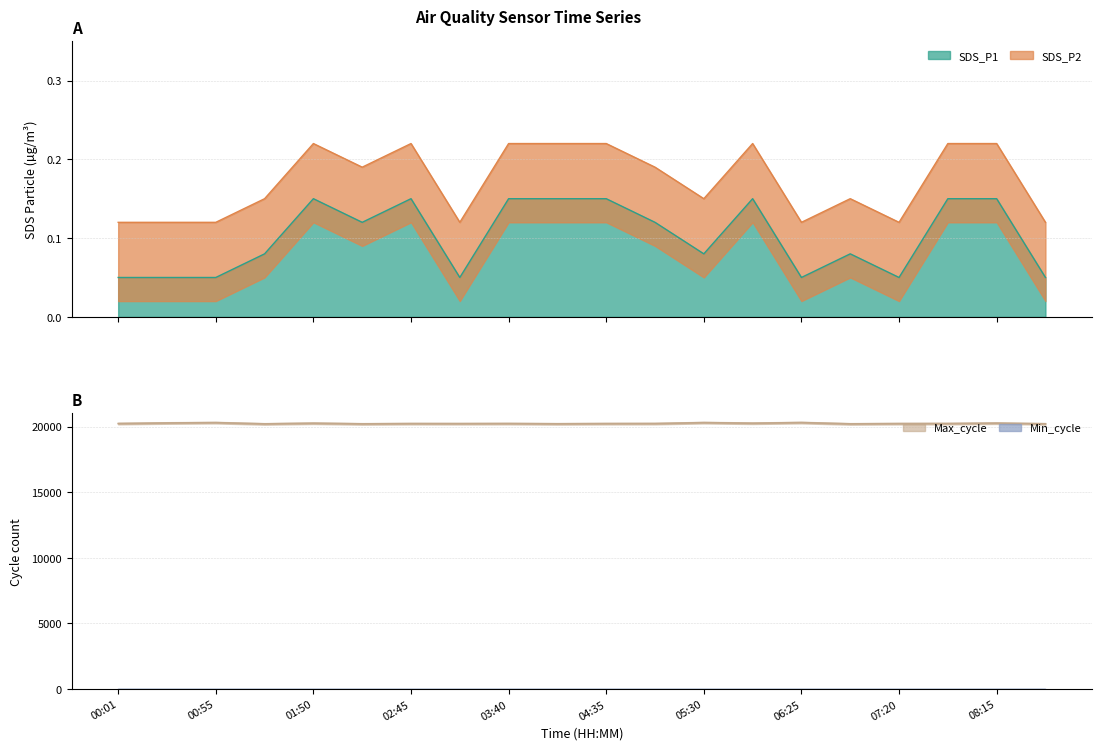

Where is Max_cycle nearest to the value 20249?

01:50